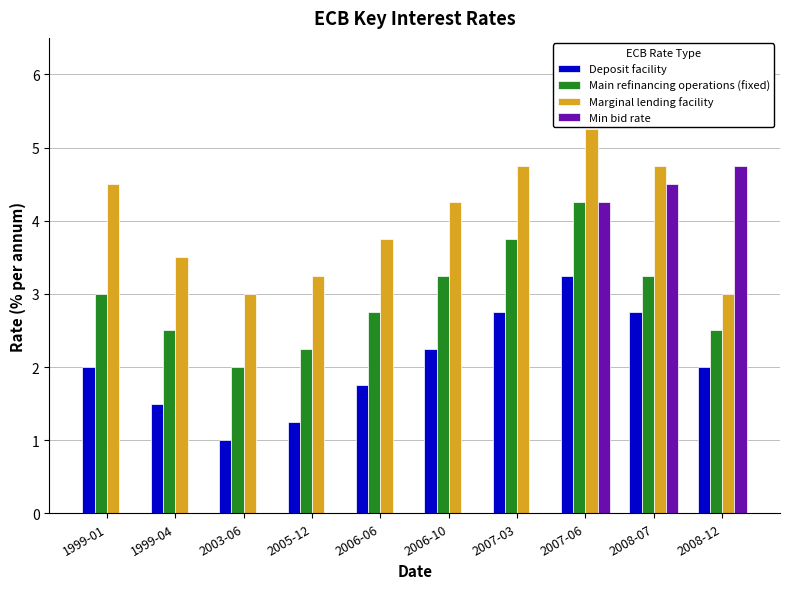

Which category has the highest value across all series?

2007-06